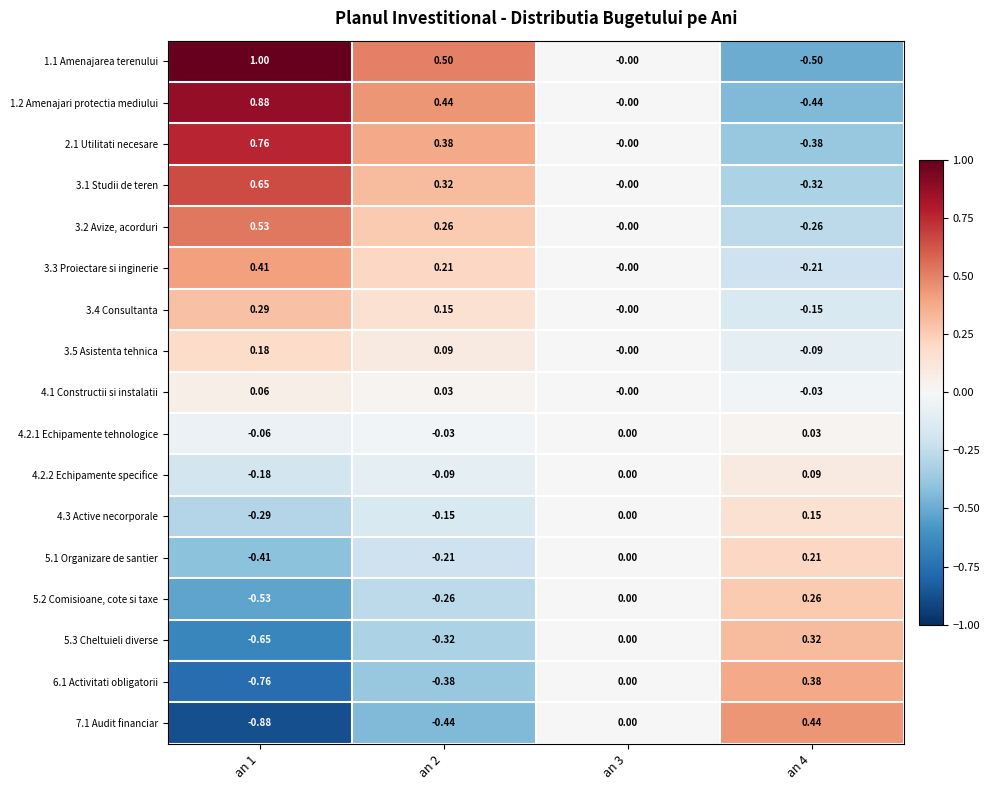

Rank the series by their maximum value, from lowest to highest.

4.2.1 Echipamente tehnologice, 4.1 Constructii si instalatii, 4.2.2 Echipamente specifice, 4.3 Active necorporale, 3.5 Asistenta tehnica, 5.1 Organizare de santier, 5.2 Comisioane, cote si taxe, 3.4 Consultanta, 5.3 Cheltuieli diverse, 6.1 Activitati obligatorii, 3.3 Proiectare si inginerie, 7.1 Audit financiar, 3.2 Avize, acorduri, 3.1 Studii de teren, 2.1 Utilitati necesare, 1.2 Amenajari protectia mediului, 1.1 Amenajarea terenului